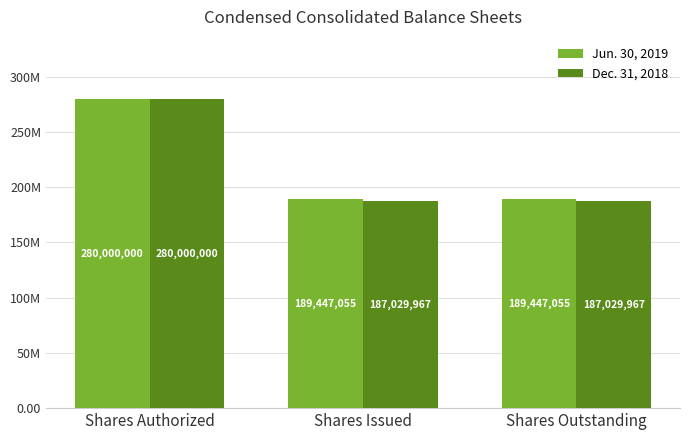

What is the sum of all Jun. 30, 2019 values?

658894110